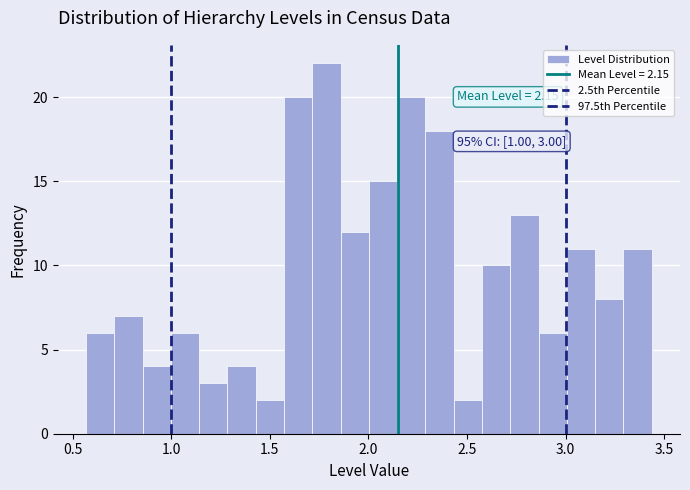

Read against the x-axis, roughly where is the centre of the tallest bar?

1.80